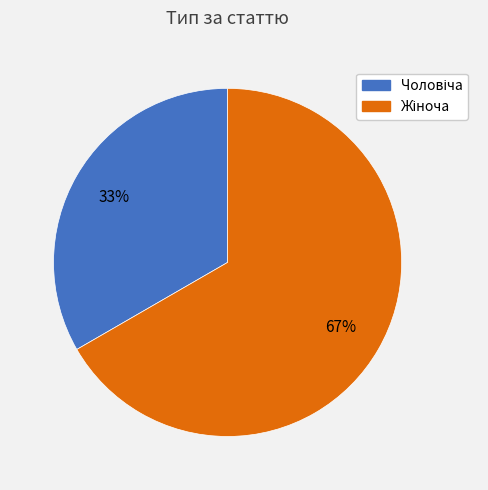

To the nearest percent, what is the average slice percentage?

50%